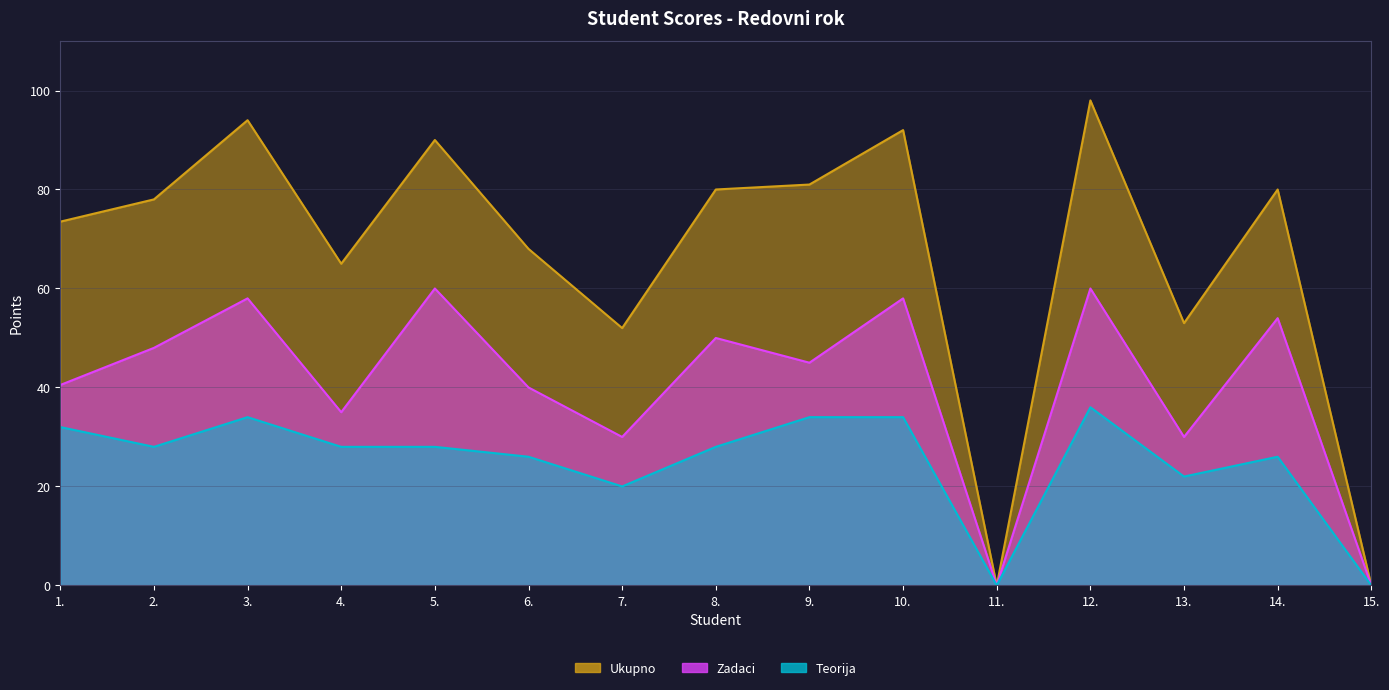

Does the chart have visible grid lines?

Yes